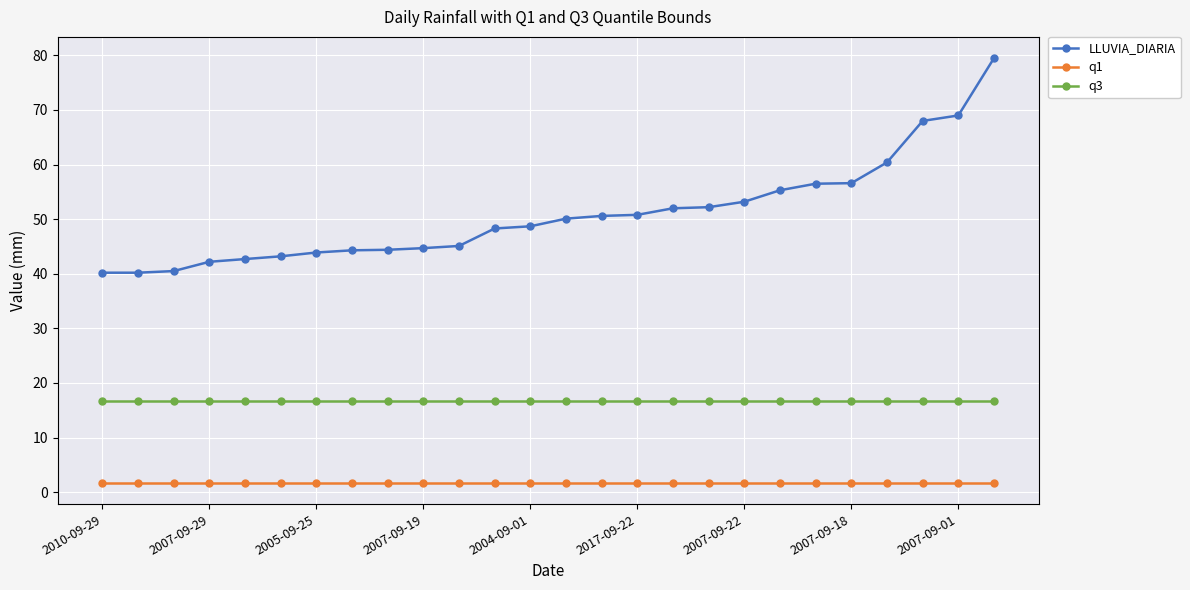

Which series has the widest spread of values?

LLUVIA_DIARIA